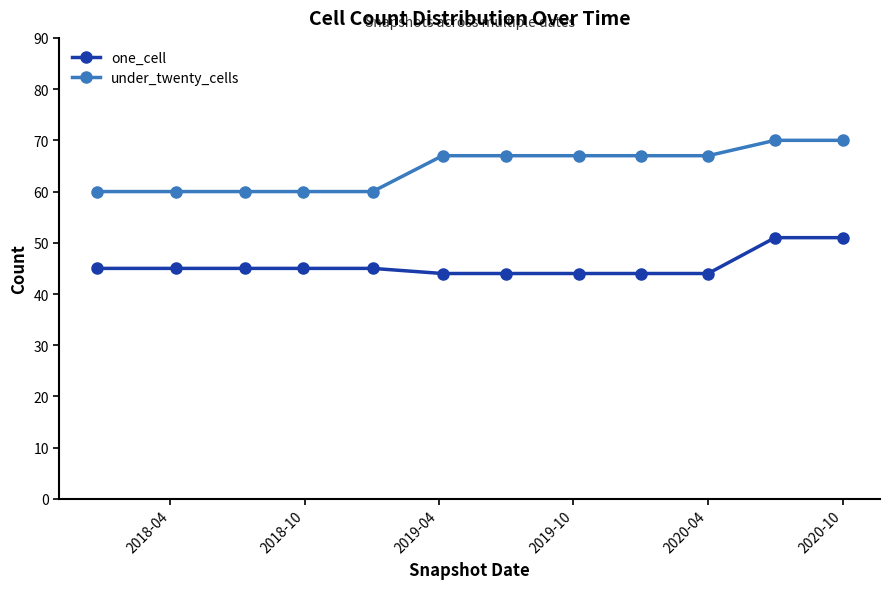

What is the smallest value displayed?

44